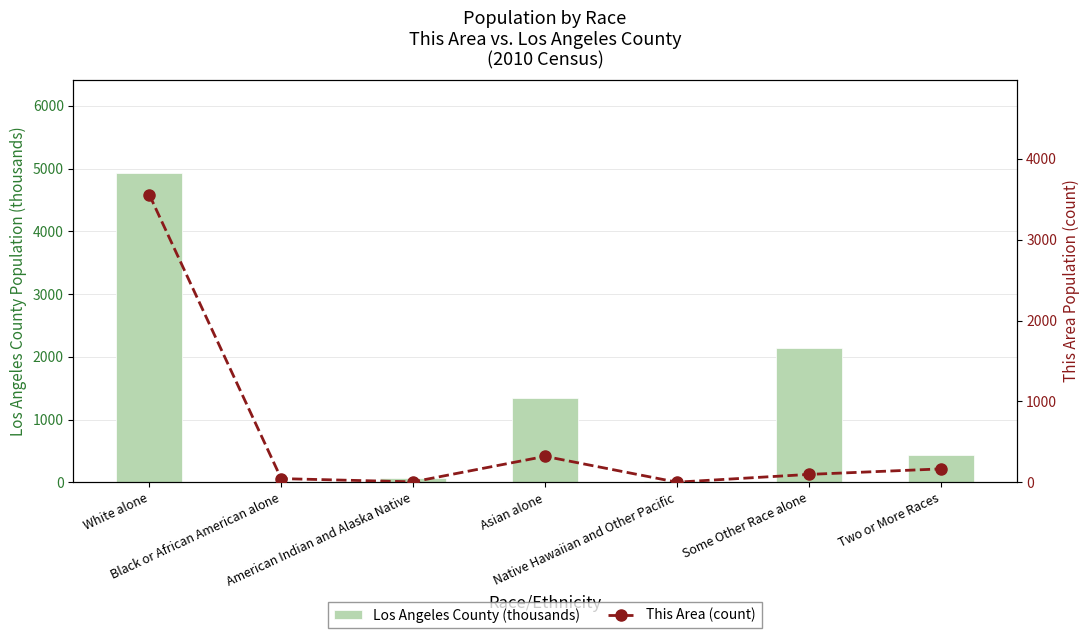

Which series changed the most between Native Hawaiian and Other Pacific and Two or More Races?

Los Angeles County (thousands)